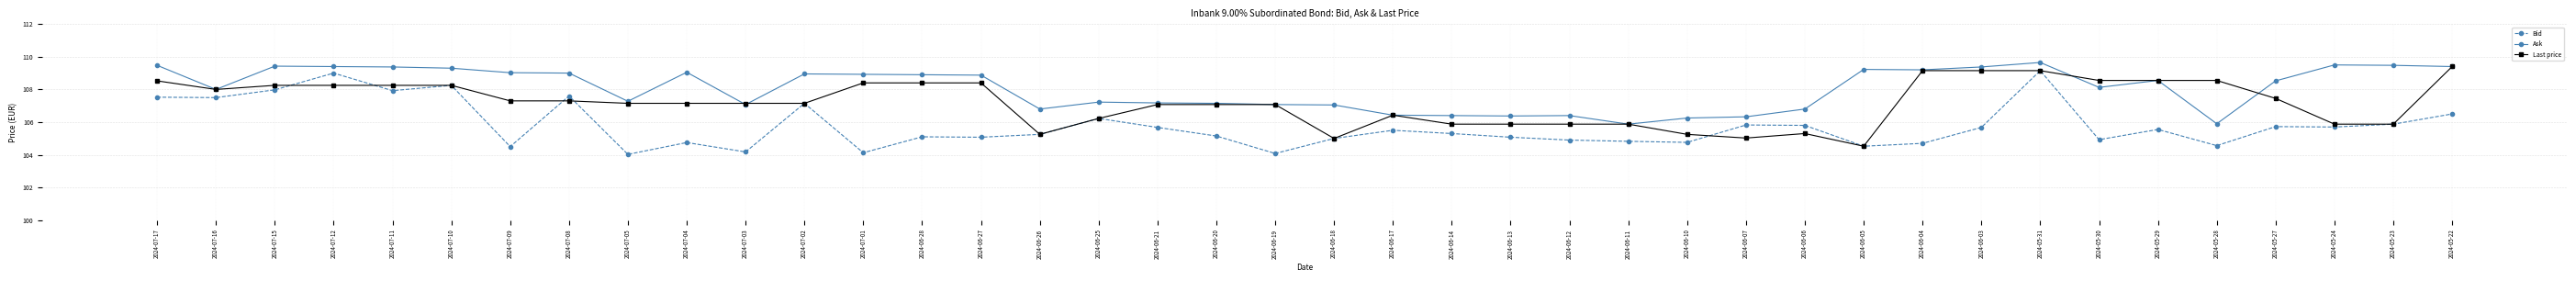

At which category does Ask reach its first local valley?

2024-07-16